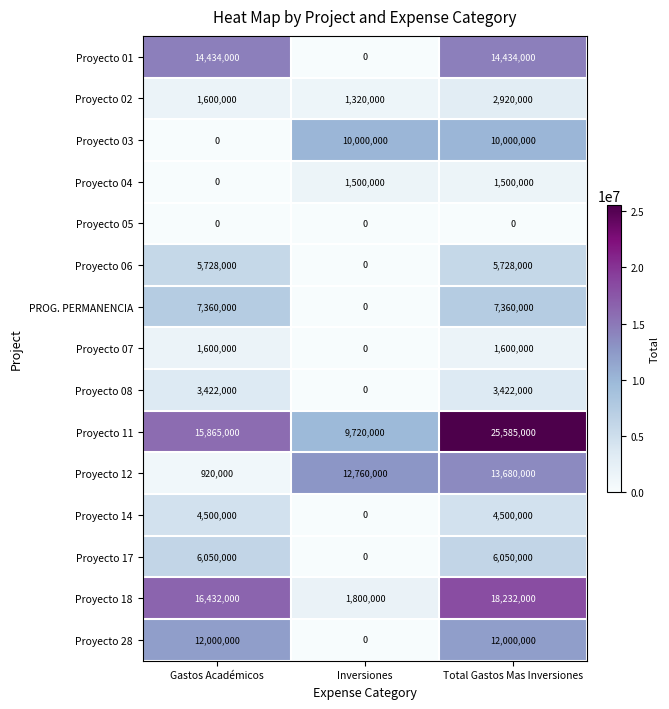

What is the difference between the highest and lowest values at Total Gastos Mas Inversiones?

25585000